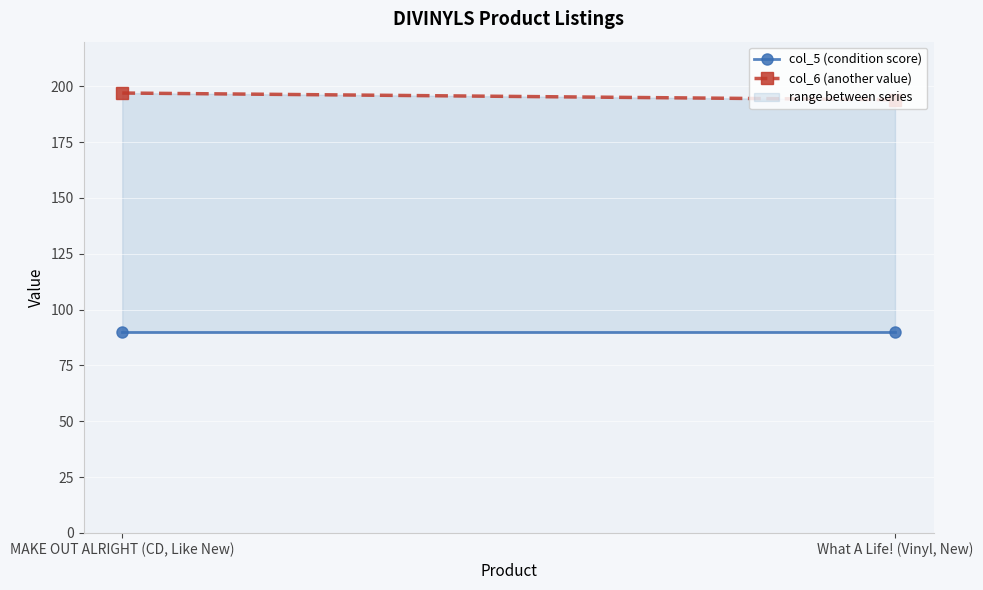

What is the minimum value shown in the chart?

194